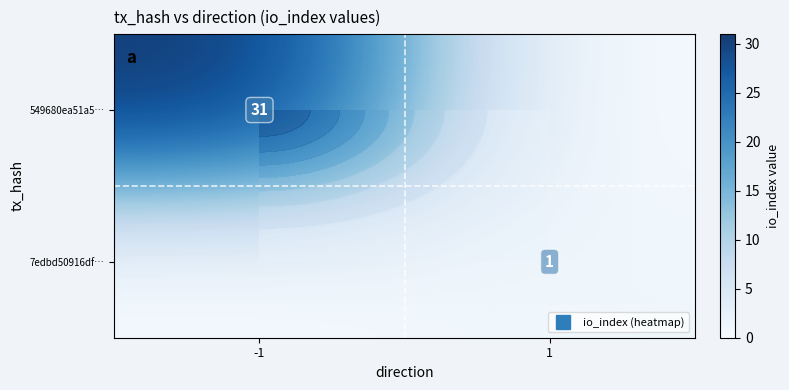

How many values in 549680ea51a5… are above zero?

1